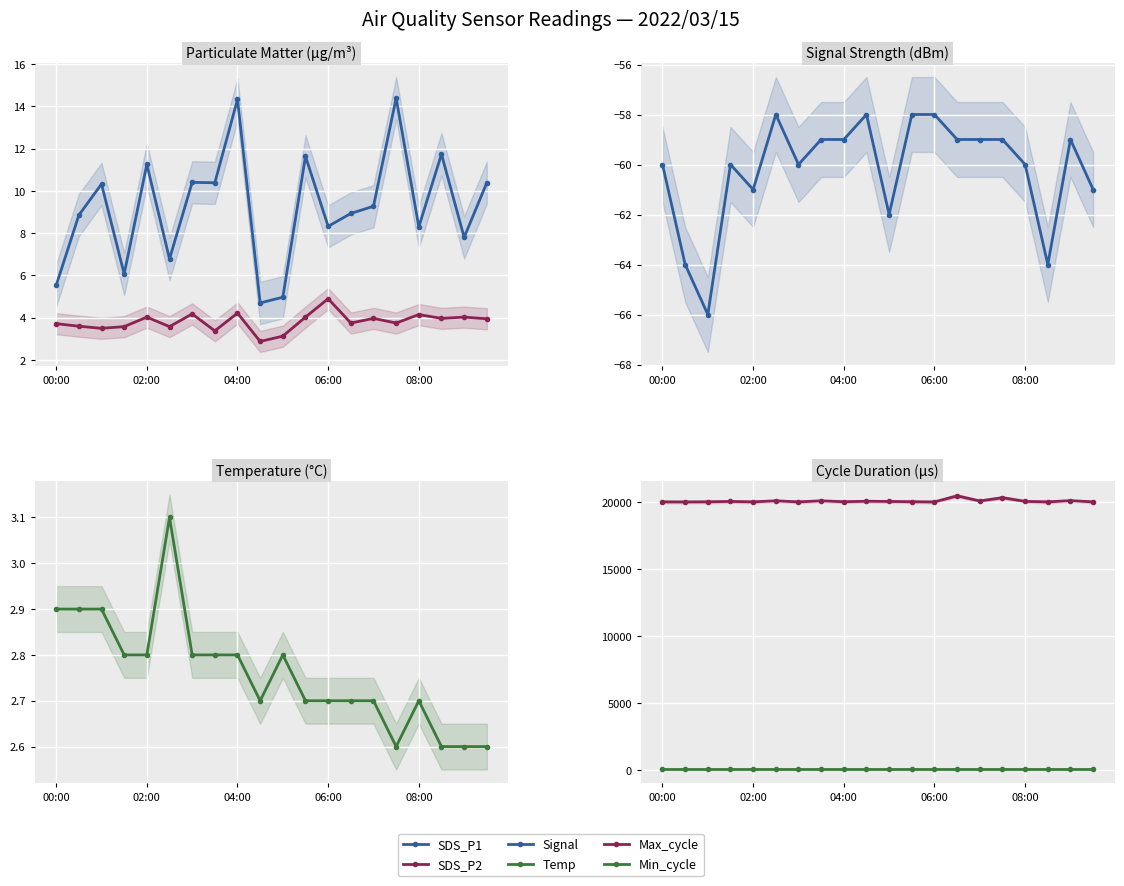

What is the value of the SDS_P2 point at the 18th from the left?

4.0